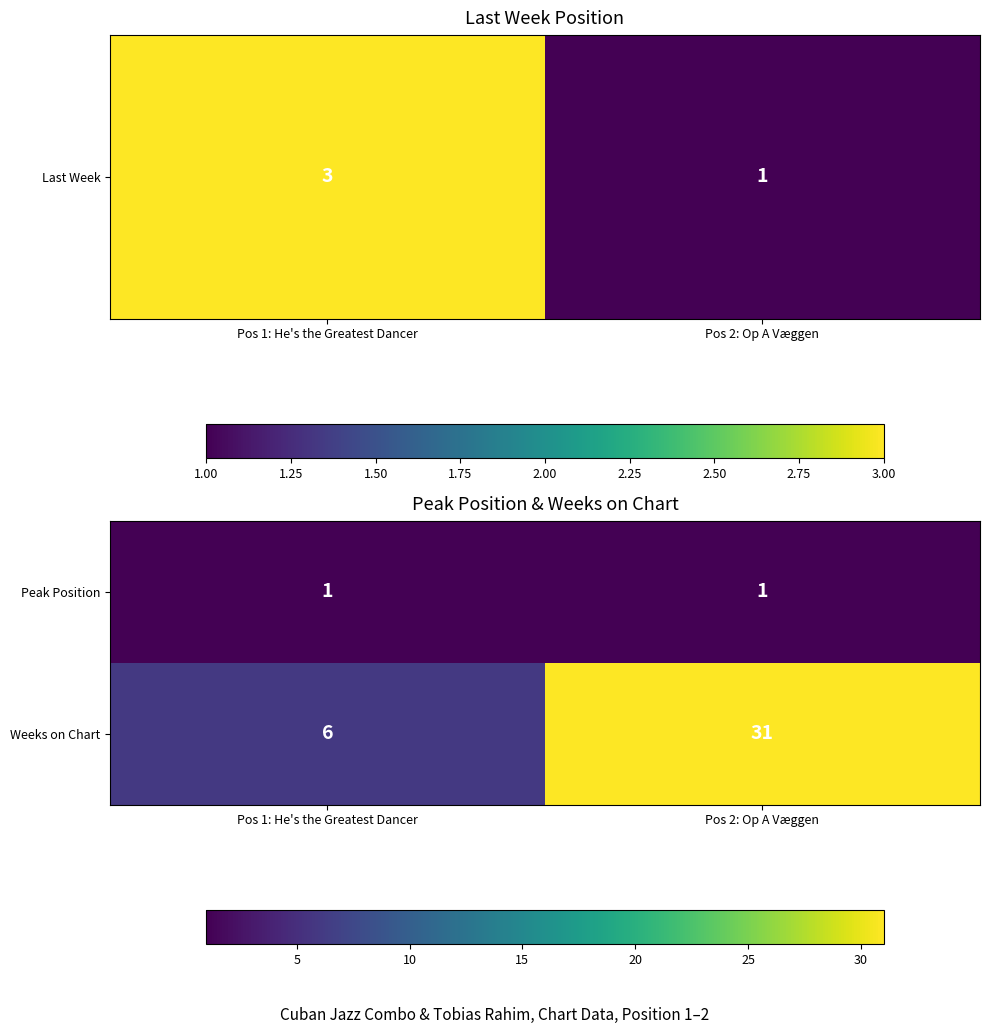

What value does the Weeks on Chart series have at Pos 2: Op A Væggen?

31